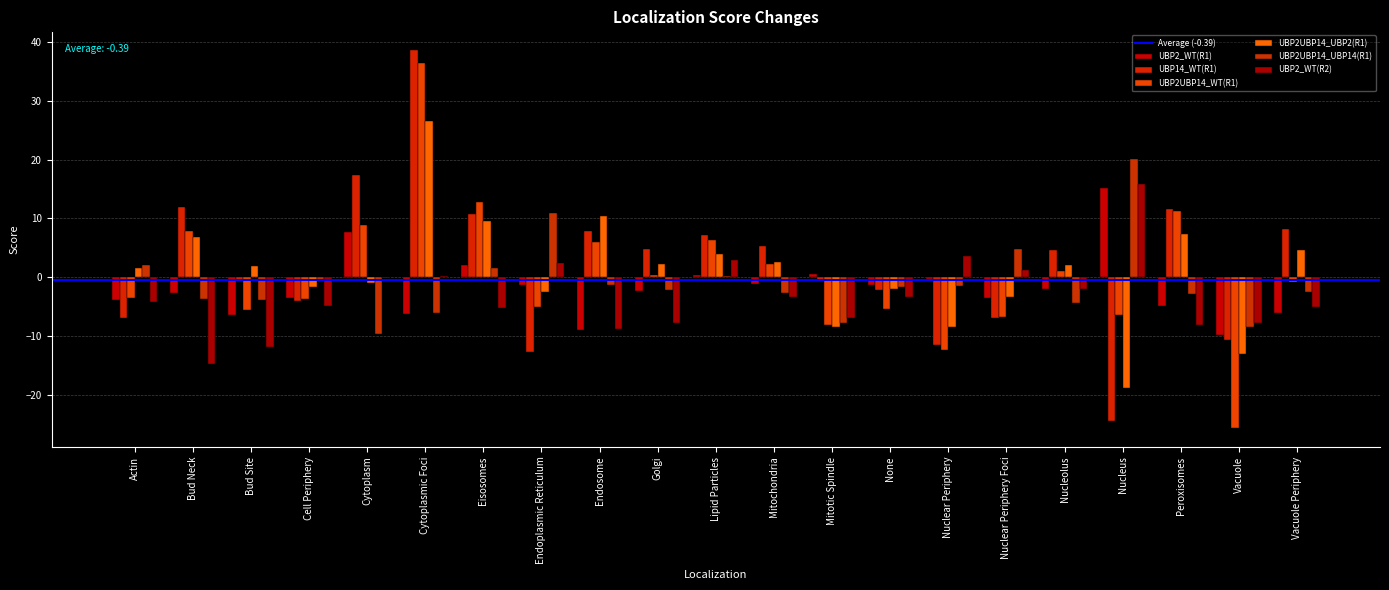

What is the maximum value shown in the chart?

38.6